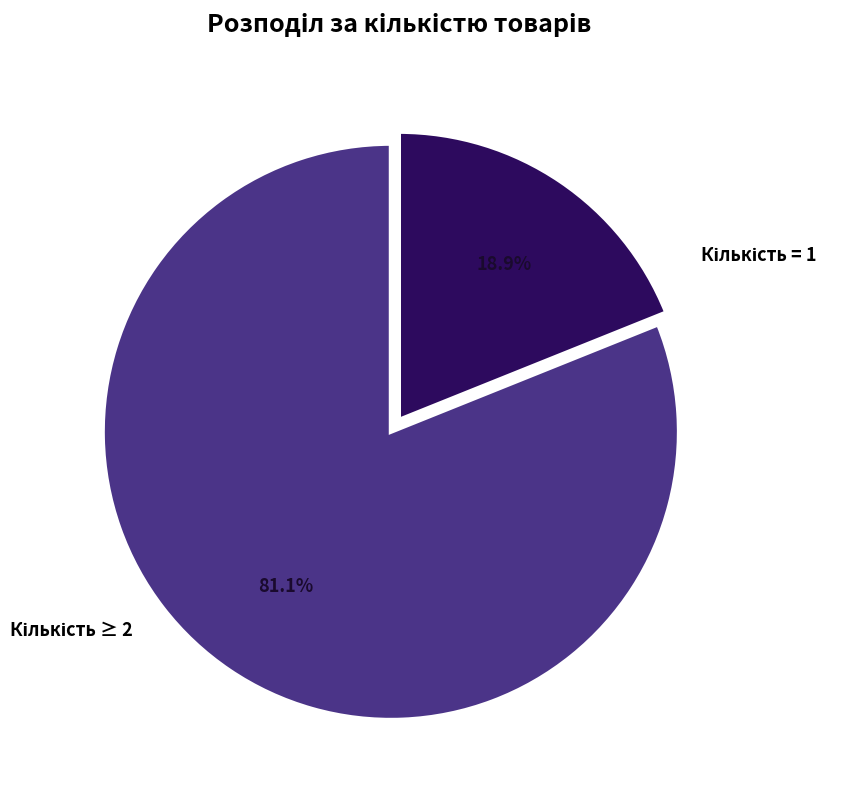

How many slices are in this pie chart?

2